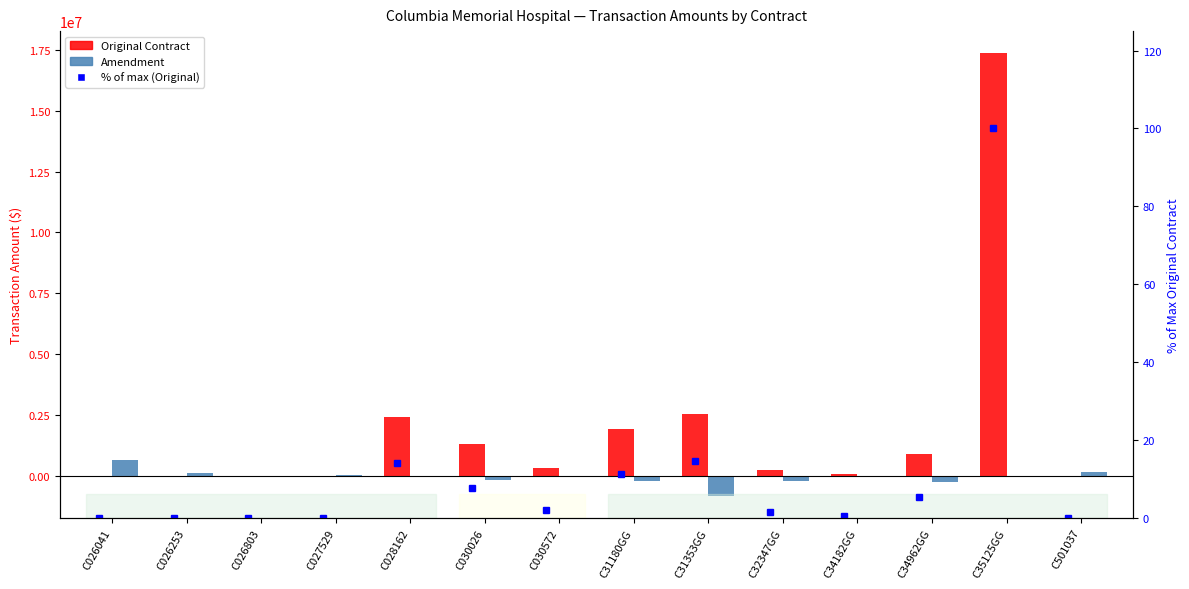

Which label corresponds to the largest value in the chart?

C35125GG